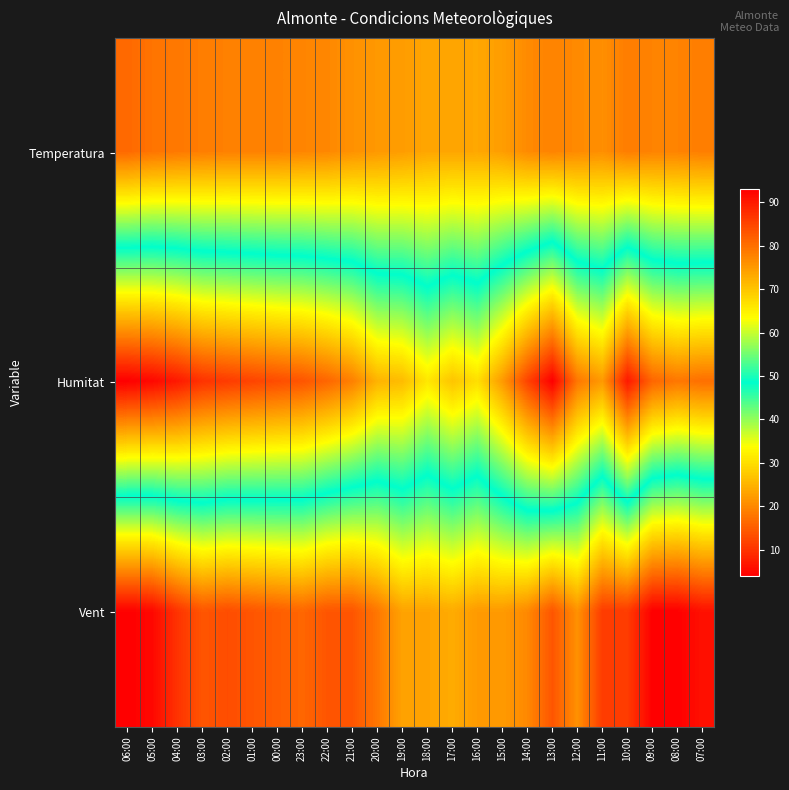

Which series has the largest total across all categories?

Humitat